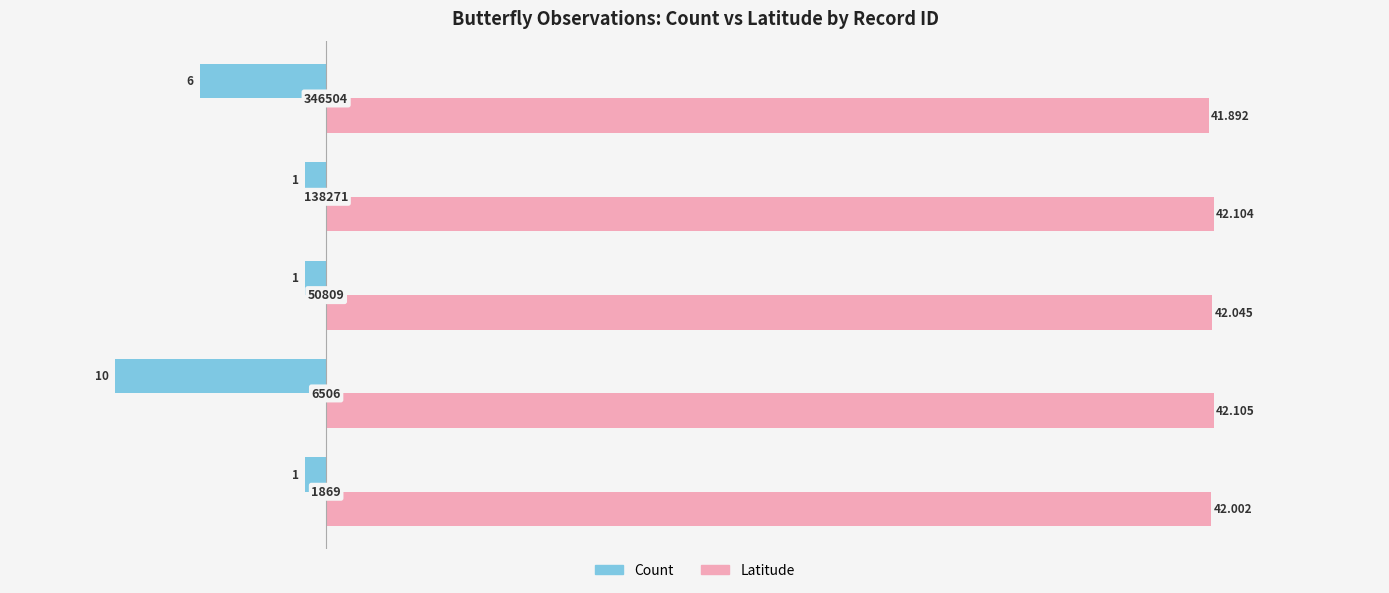

Which series has the largest total across all categories?

Latitude